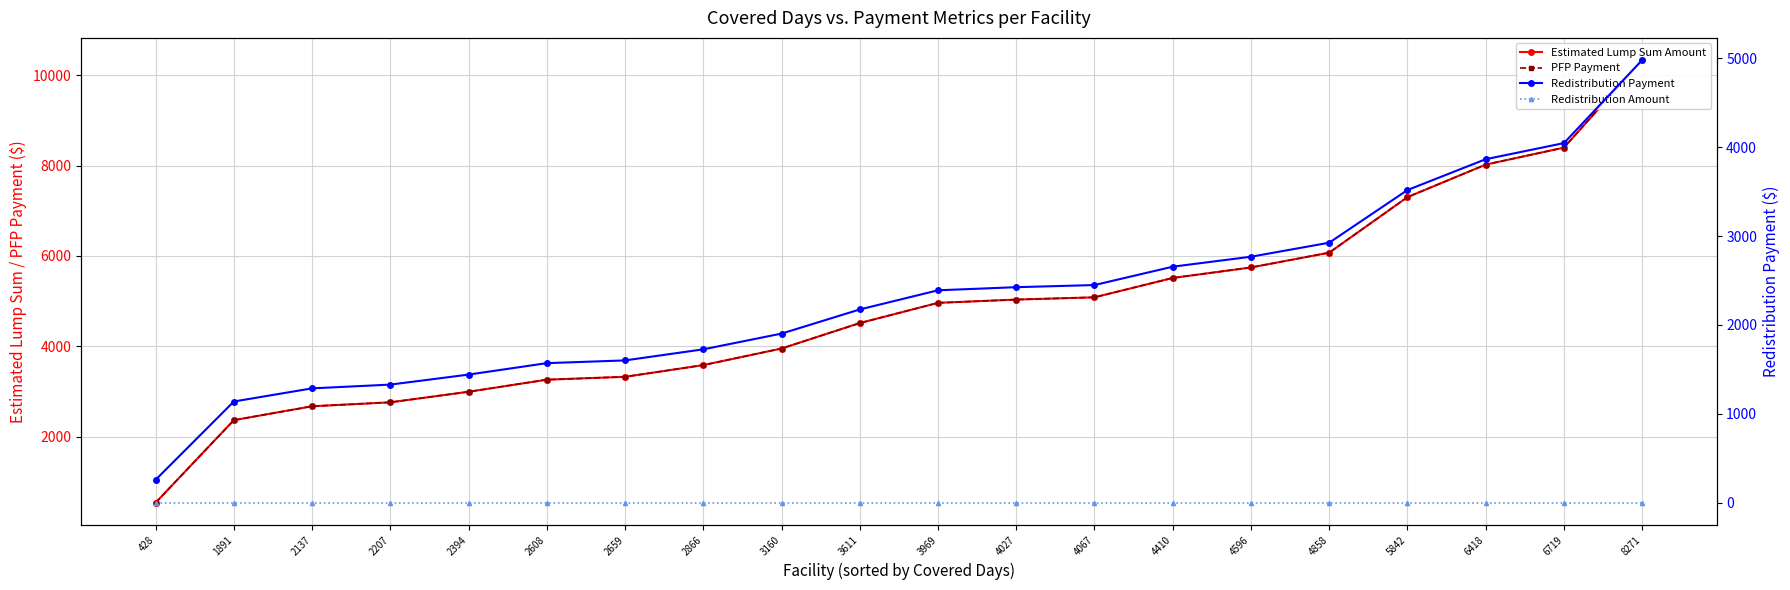

How many data points in PFP Payment are above 4961?

10